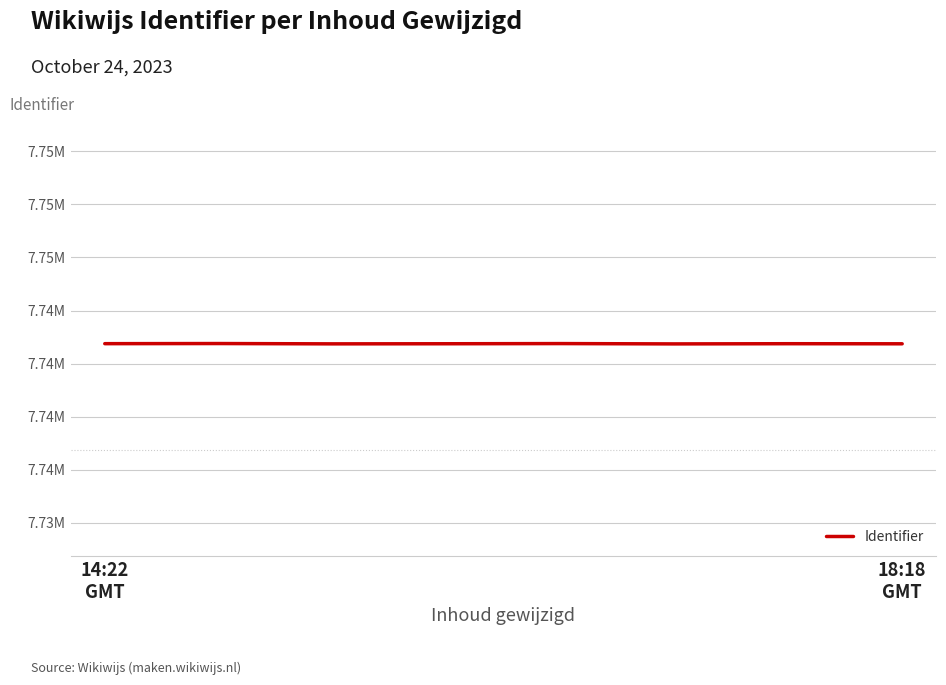

Does the chart display data point markers on the line(s)?

No